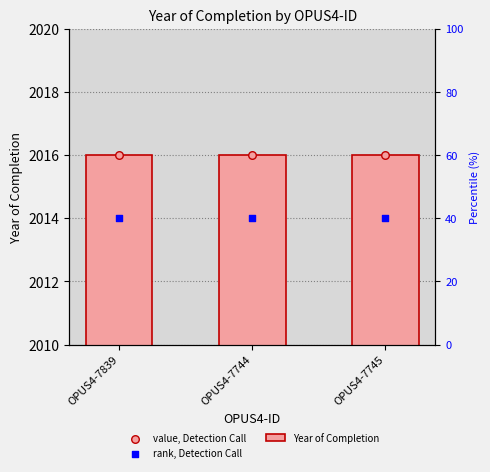

Which series reaches the maximum Y coordinate?

Year of Completion